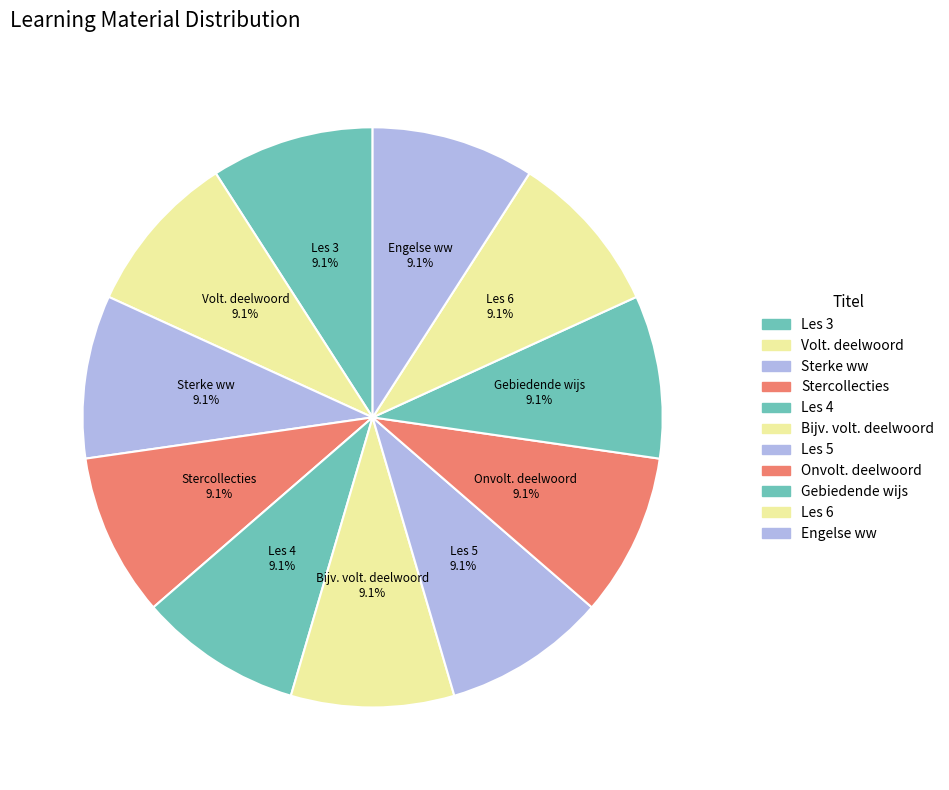

How many slices are in this pie chart?

11